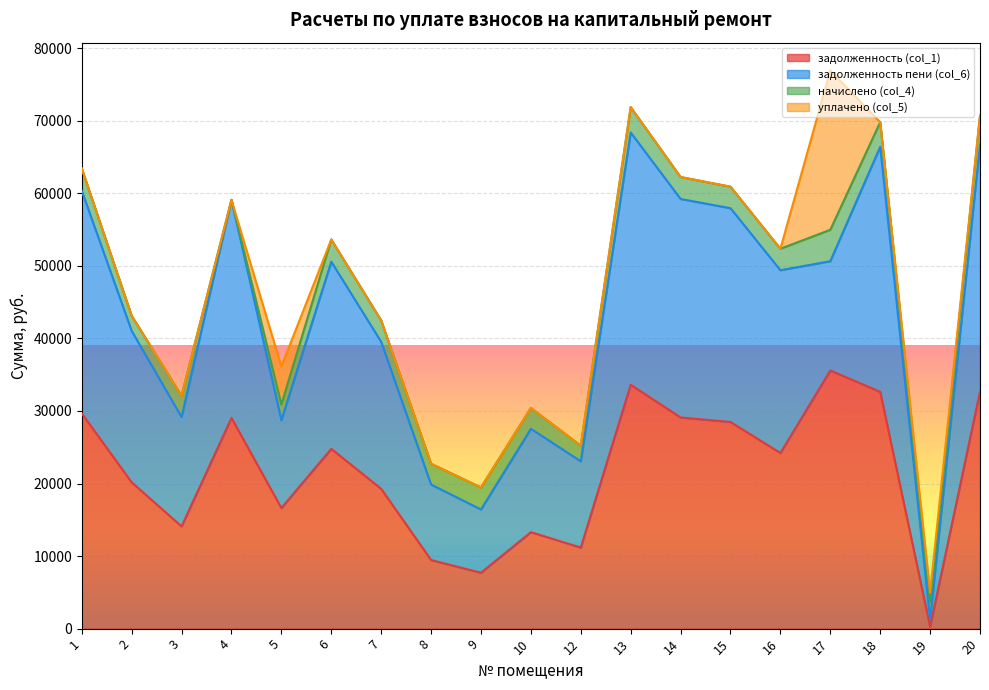

How many positive values does the начислено (col_4) series have?

18